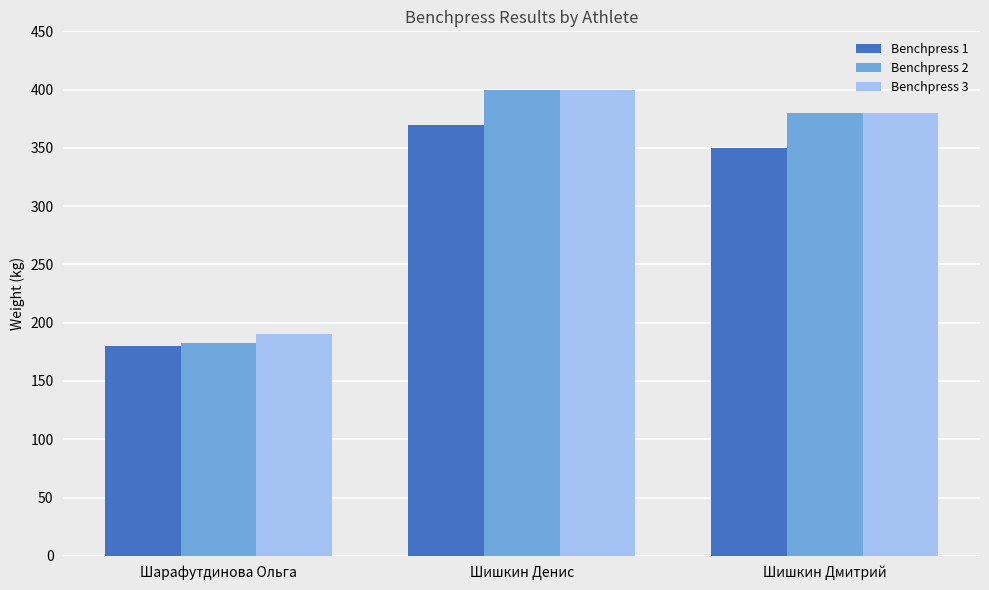

At which category is the sum across all series the highest?

Шишкин Денис